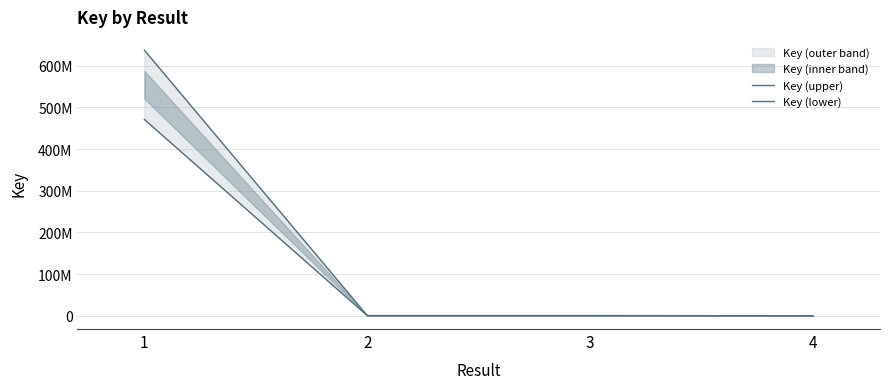

What is the difference between the maximum and minimum values in the Key (upper) series?

637271465.0